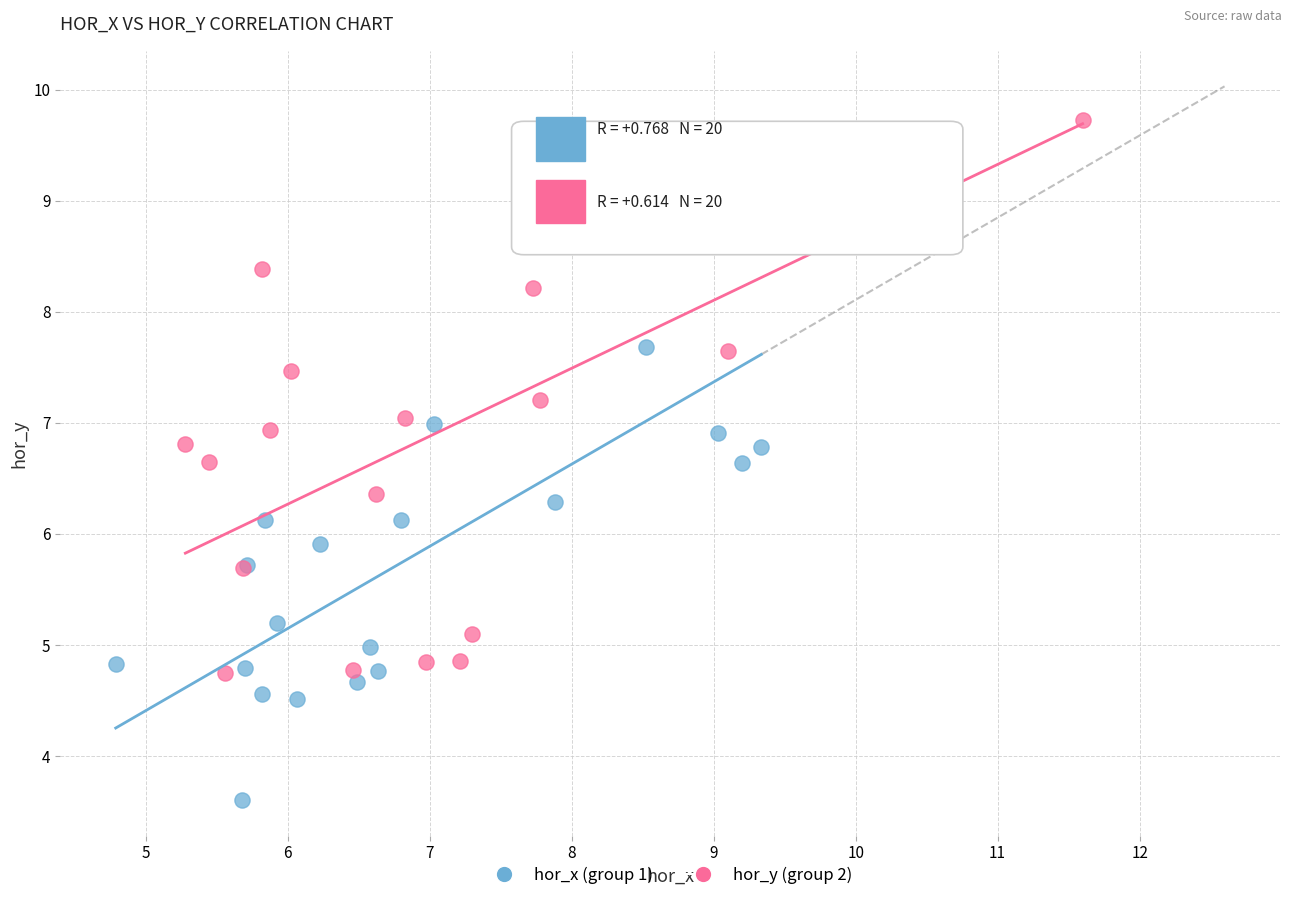

What are all the series names shown in the legend?

hor_x (group 1), hor_y (group 2)